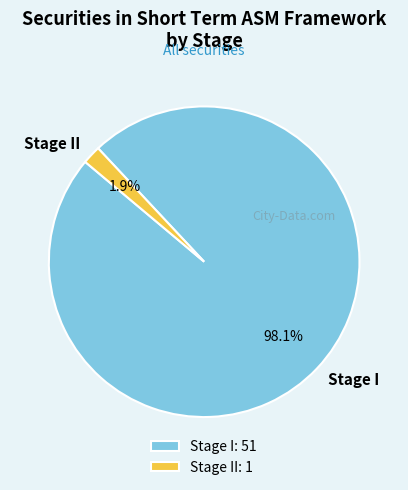

How many segments does this pie chart have?

2